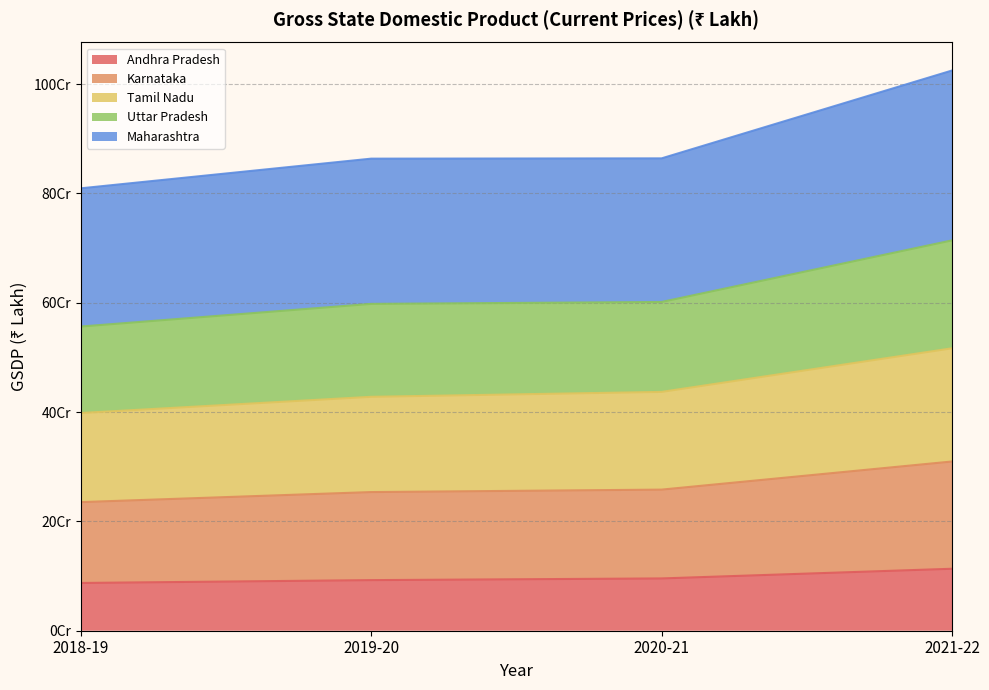

At which label does Uttar Pradesh reach its minimum?

2018-19